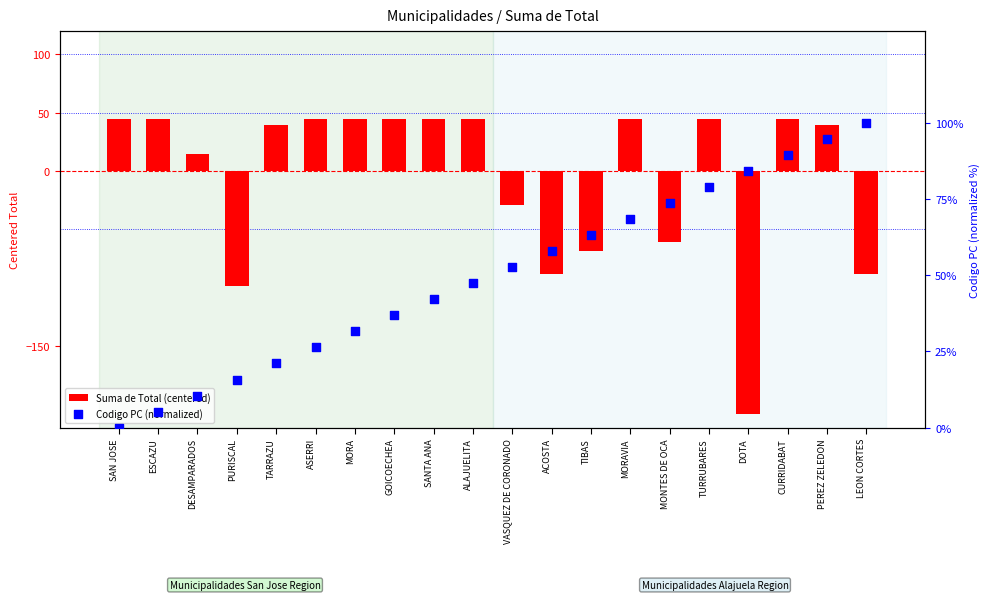

What are all the series names shown in the legend?

Suma de Total (centered), Codigo PC (normalized)